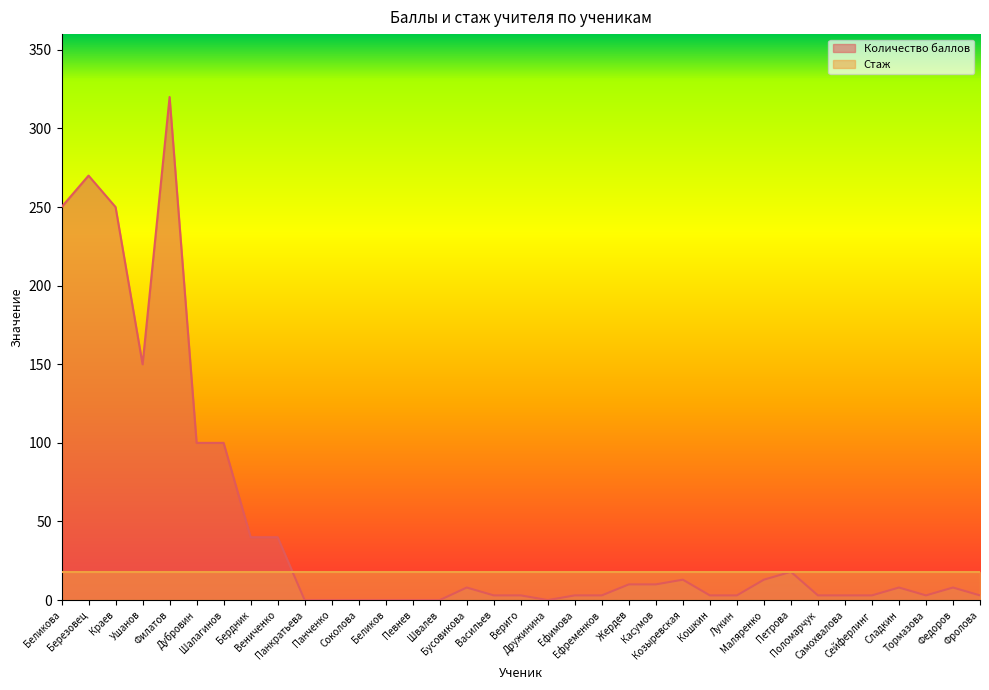

What is the value of the 24th point from the left?

13